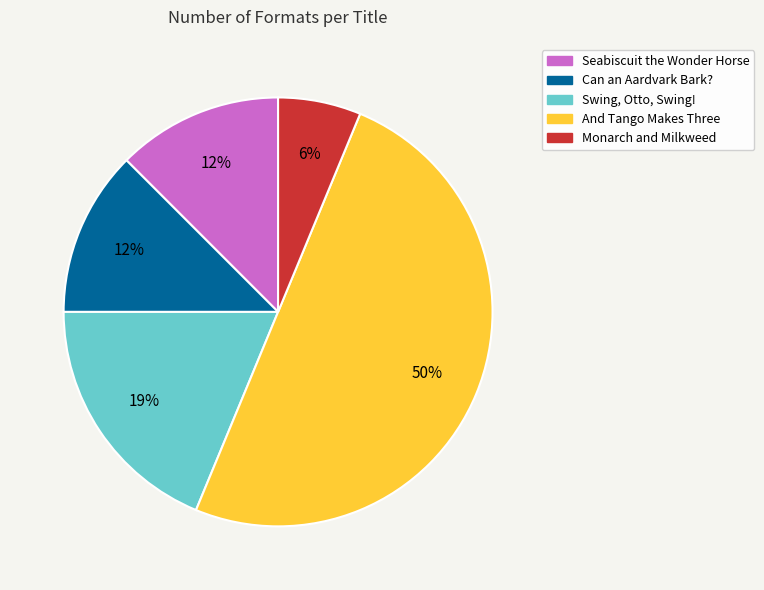

Which has a higher value, Swing, Otto, Swing! or Seabiscuit the Wonder Horse?

Swing, Otto, Swing!